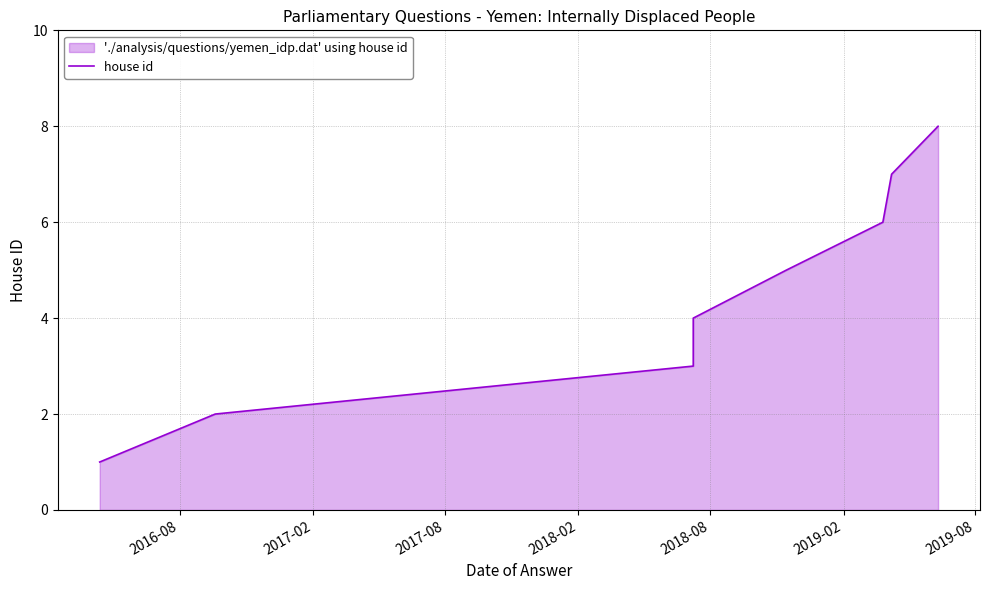

What is the maximum value shown in the chart?

8